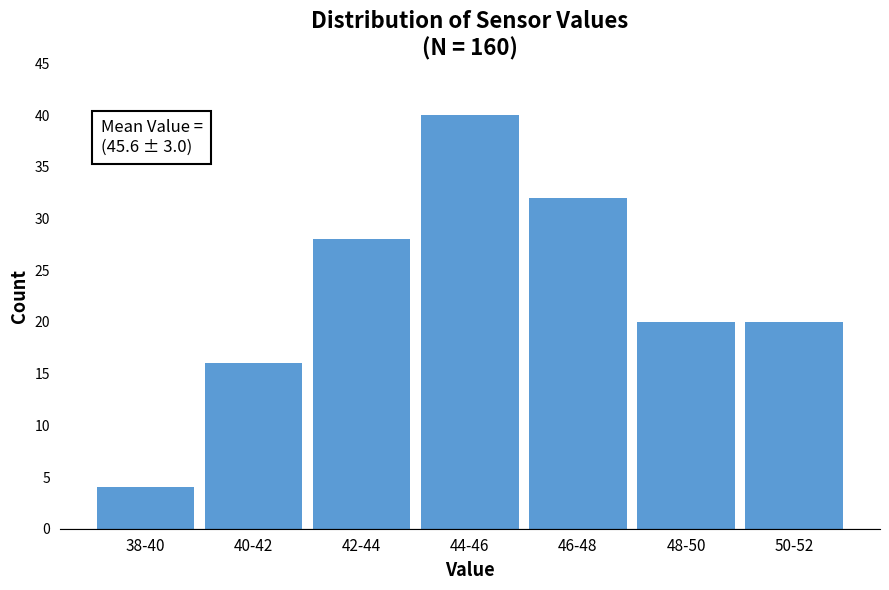

Reading right to left, list all the values displayed in this chart.

20	20	32	40	28	16	4